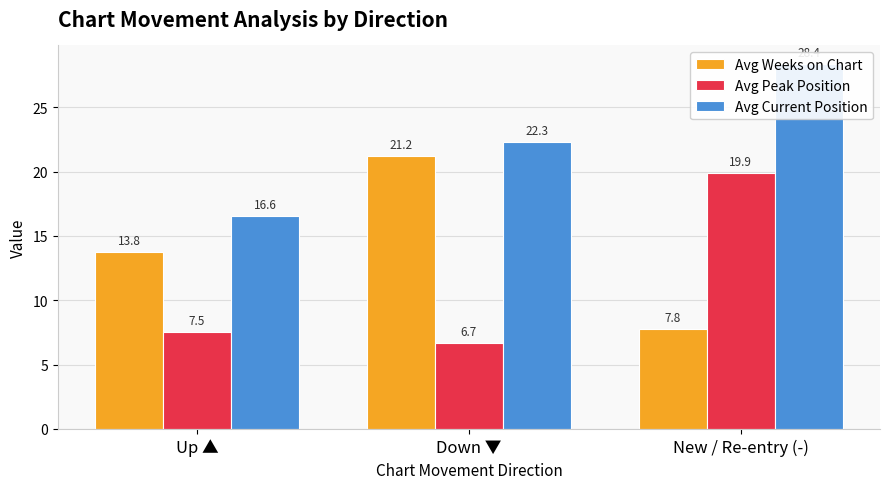

Which series has the largest range (max minus min)?

Avg Weeks on Chart